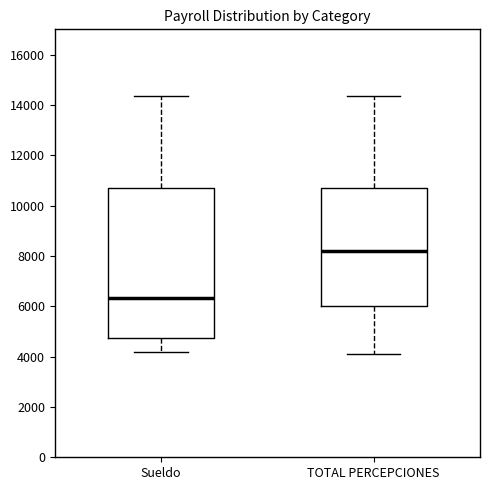

Which box is the tallest, from its lower edge to its upper edge?

Sueldo